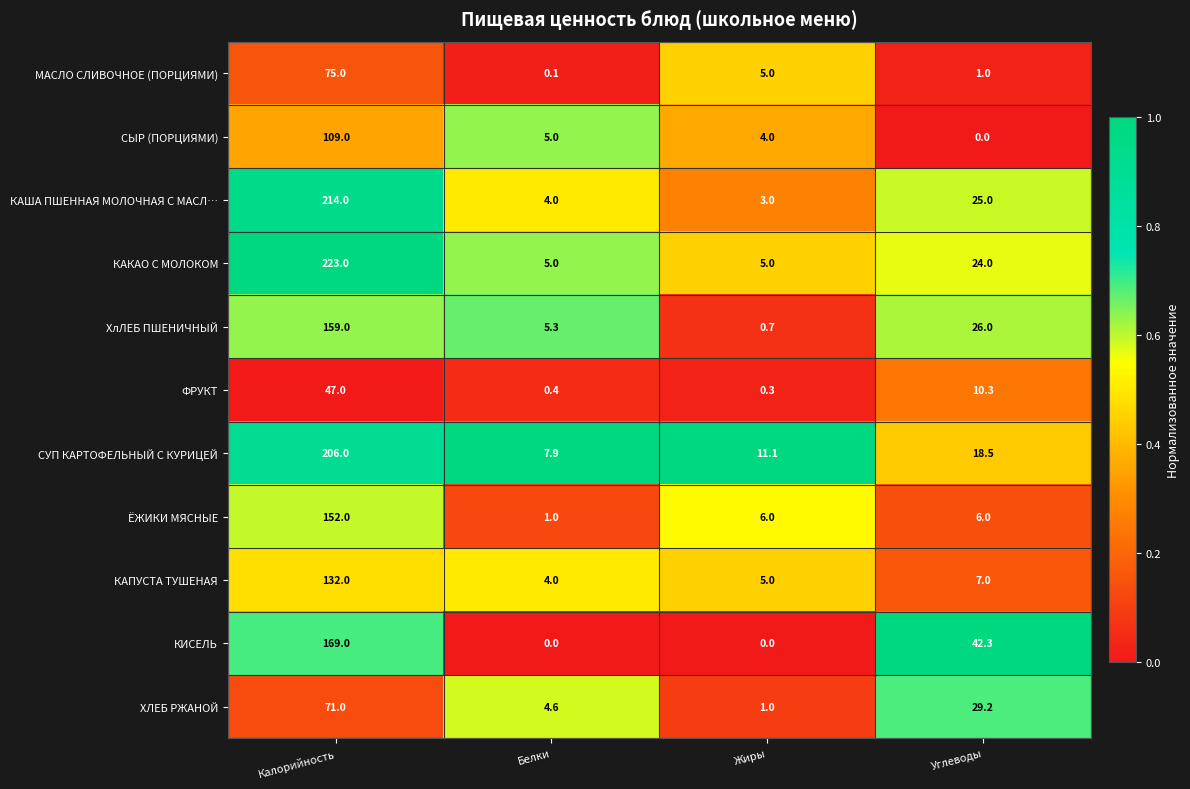

At Углеводы, list the series in order from smallest to largest.

СЫР (ПОРЦИЯМИ), МАСЛО СЛИВОЧНОЕ (ПОРЦИЯМИ), ЁЖИКИ МЯСНЫЕ, КАПУСТА ТУШЕНАЯ, ФРУКТ, СУП КАРТОФЕЛЬНЫЙ С КУРИЦЕЙ, КАКАО С МОЛОКОМ, КАША ПШЕННАЯ МОЛОЧНАЯ С МАСЛ…, ХлЛЕБ ПШЕНИЧНЫЙ, ХЛЕБ РЖАНОЙ, КИСЕЛЬ